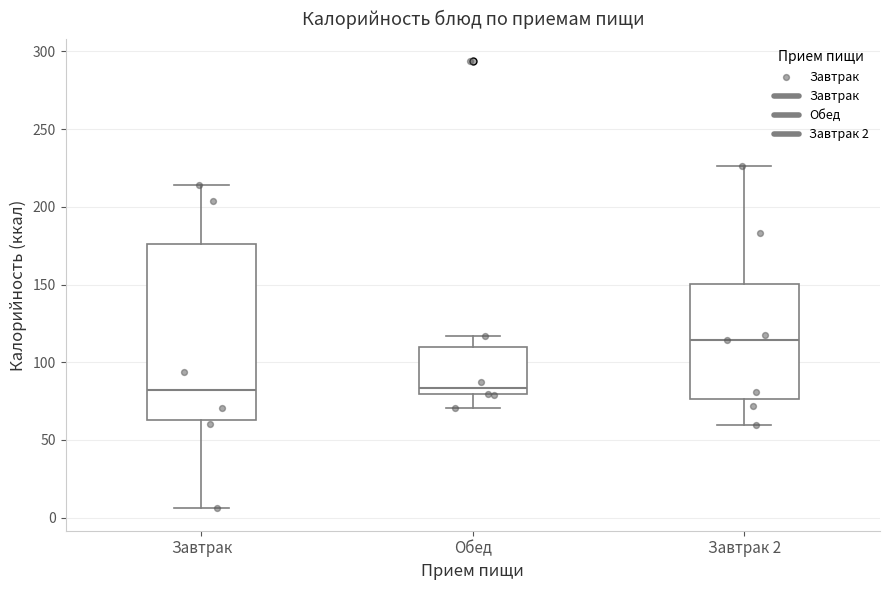

Which box has the highest median line?

Завтрак 2